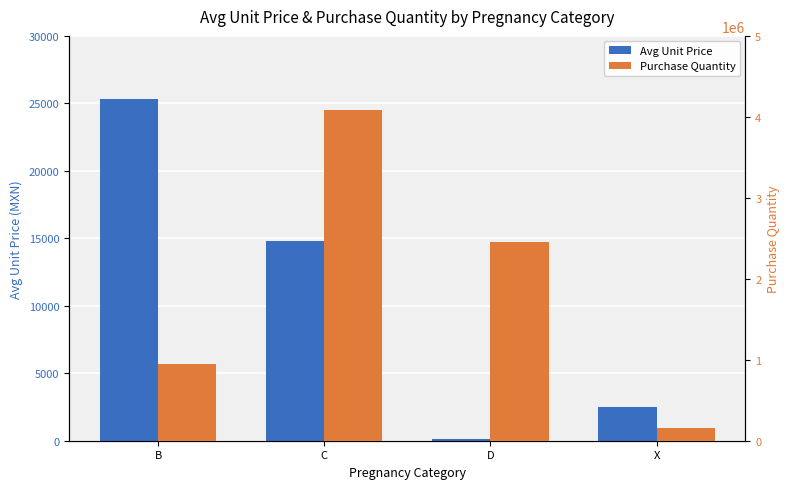

What is the label of the 2nd bar from the left?

C